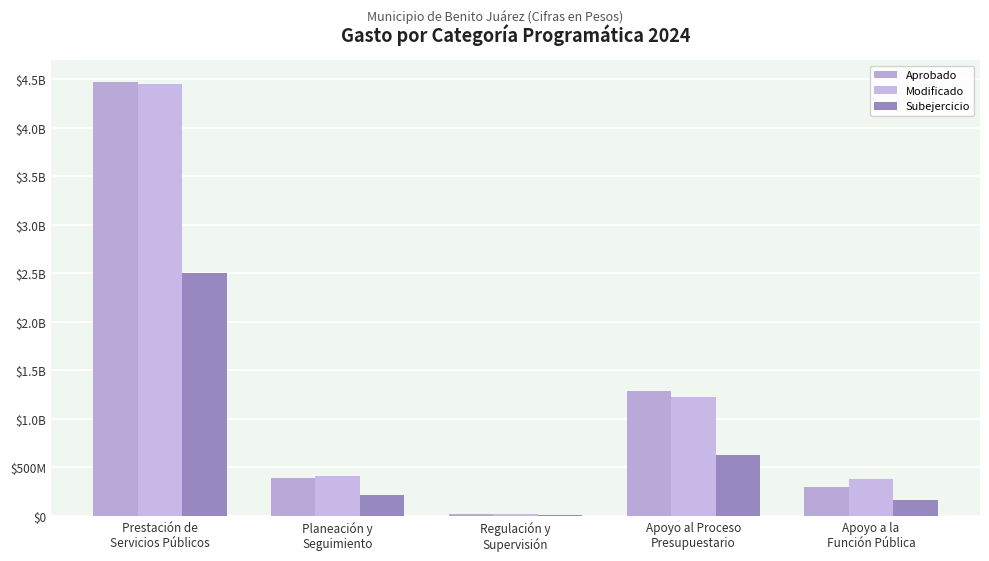

Are the bars horizontal?

No